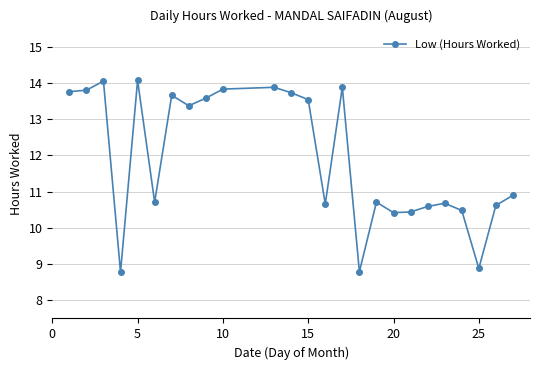

What is the value of the 3rd point from the left?

14.1